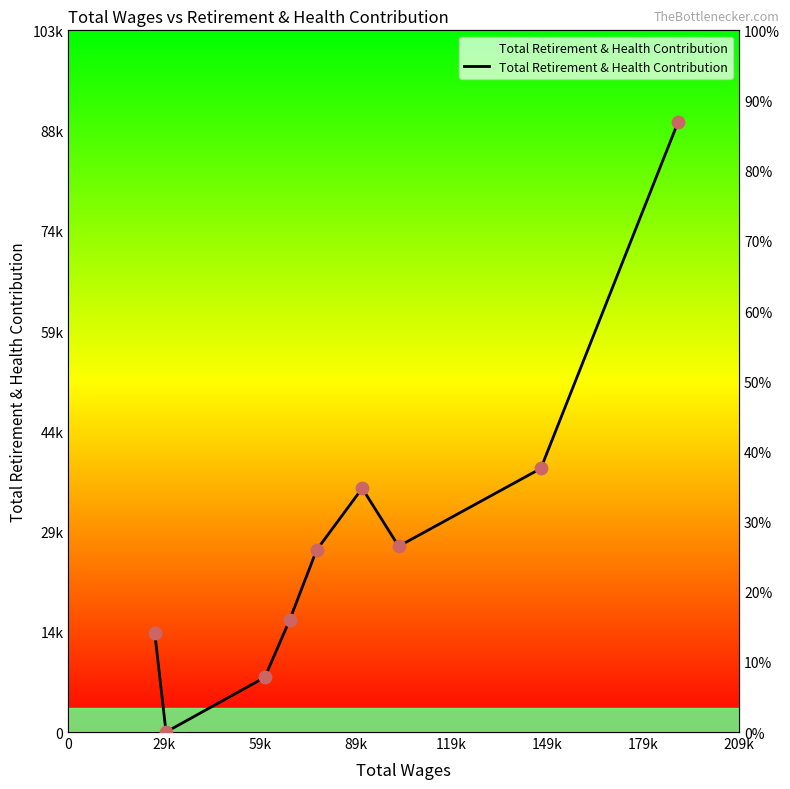

Which has a higher value, 59k or 179k?

179k